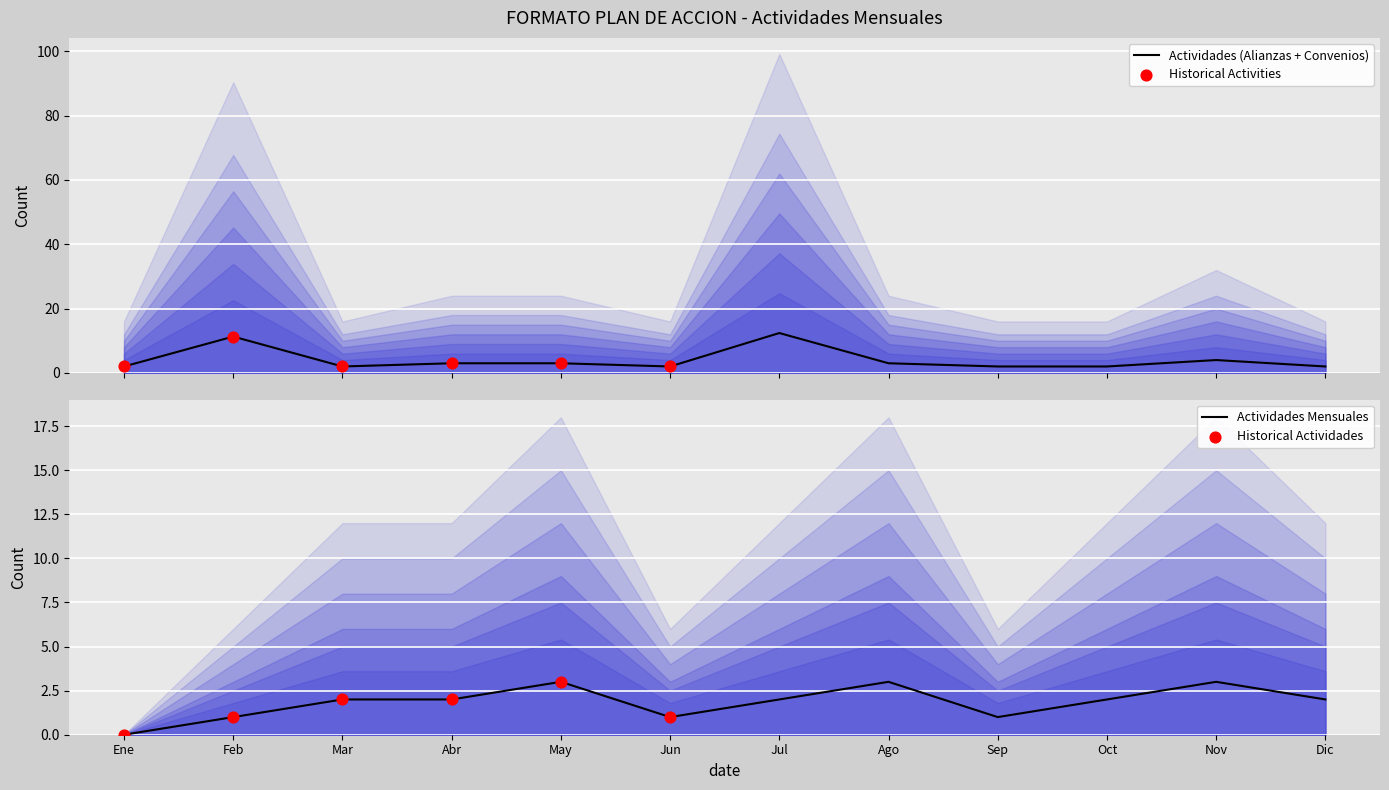

Which series has the largest total across all categories?

Formacion